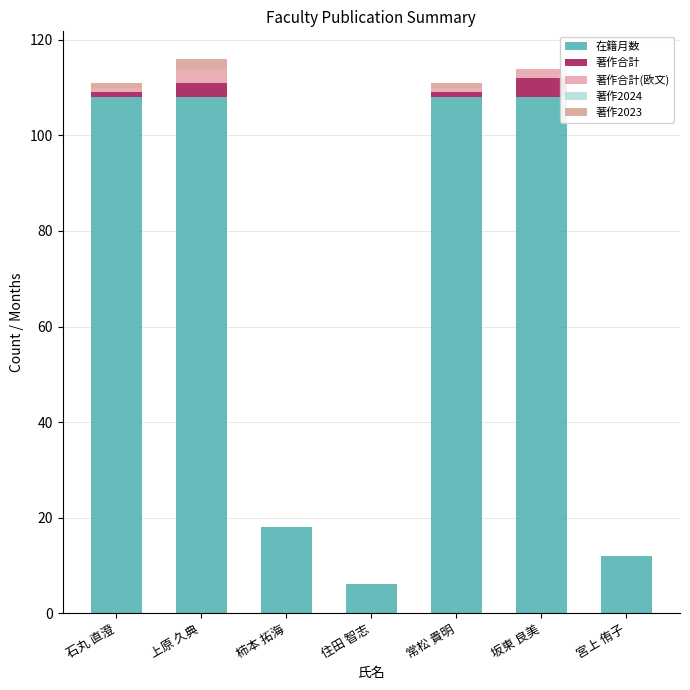

What is the total value across all series at 上原 久典?

116